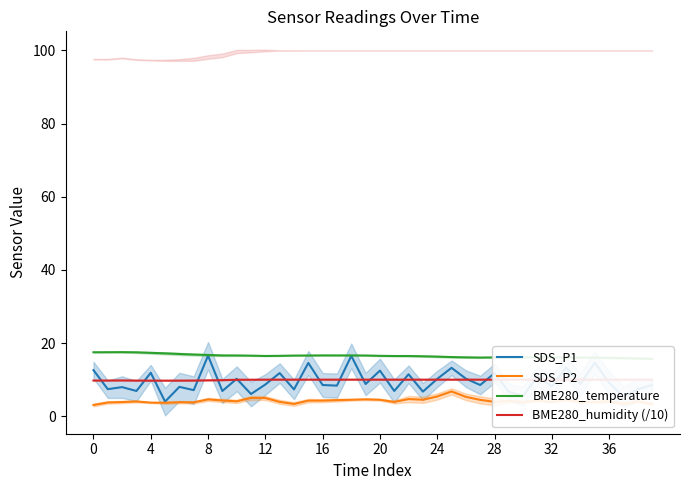

What is the lowest value of the SDS_P2 series?

3.1